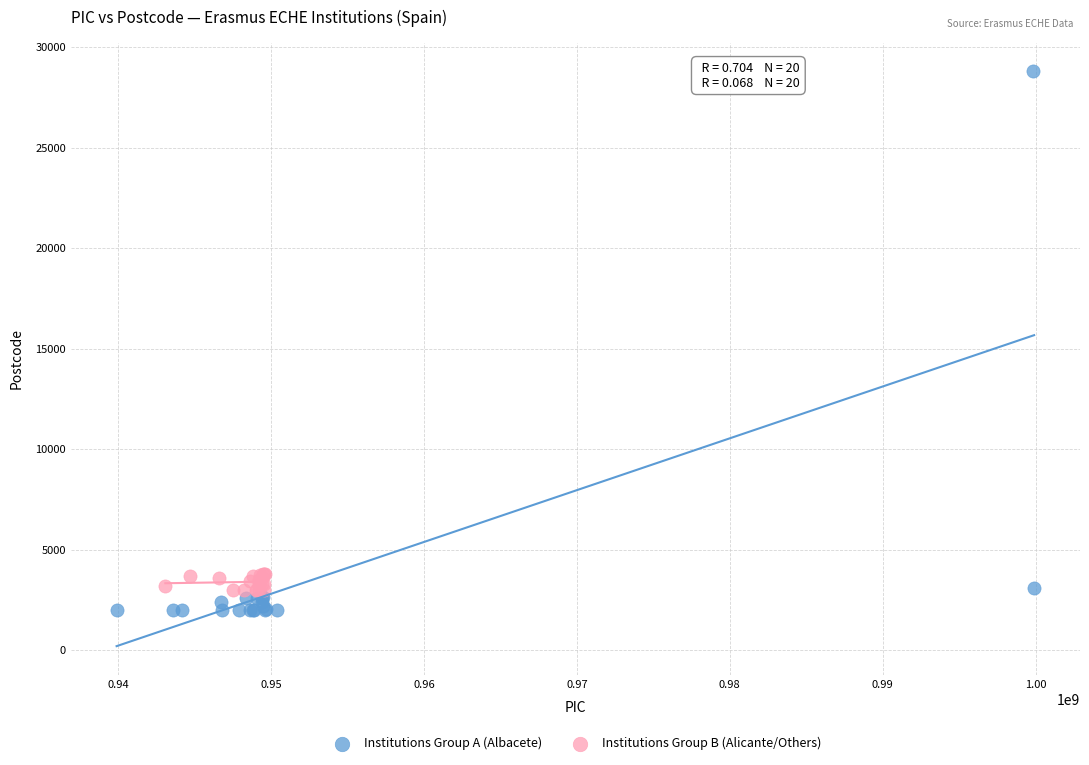

Which series contains the lowest Y value?

Institutions Group A (Albacete)